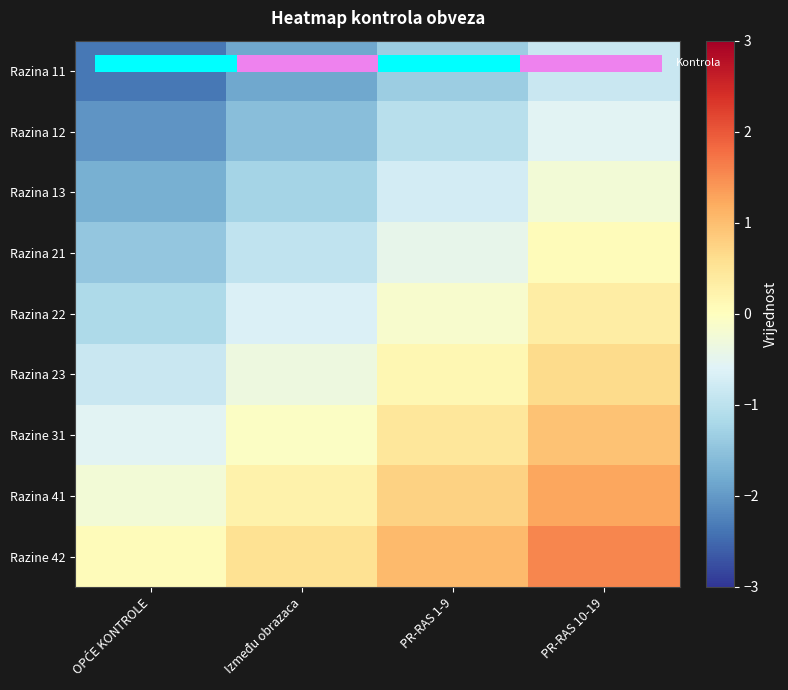

Rank the series at PR-RAS 1-9 from lowest to highest value.

Razina 11, Razina 12, Razina 13, Razina 21, Razina 22, Razina 23, Razine 31, Razina 41, Razine 42